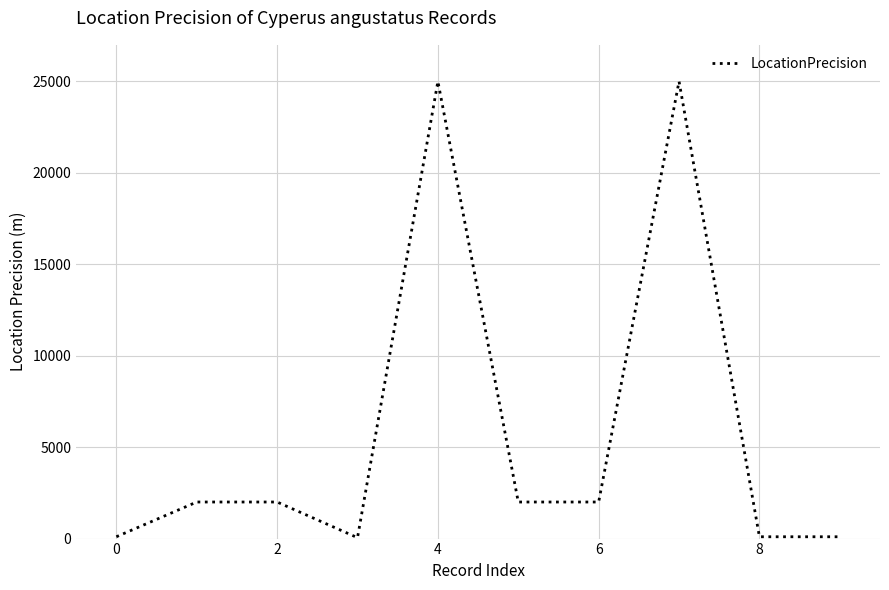

What is the greatest value displayed?

25000